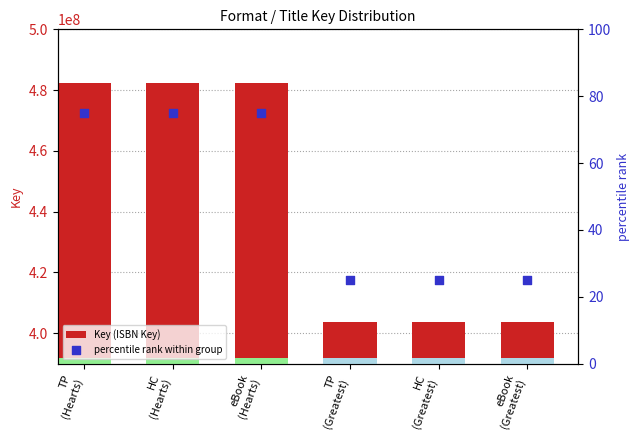

At which category is the sum across all series the highest?

TP
(Hearts)